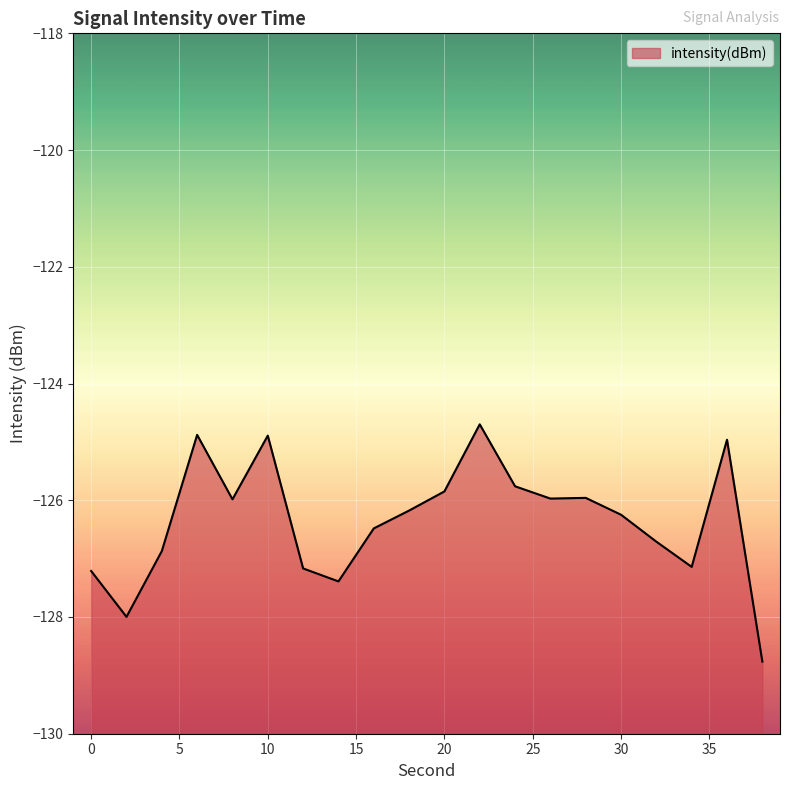

What is the sum of all values?

-2527.1